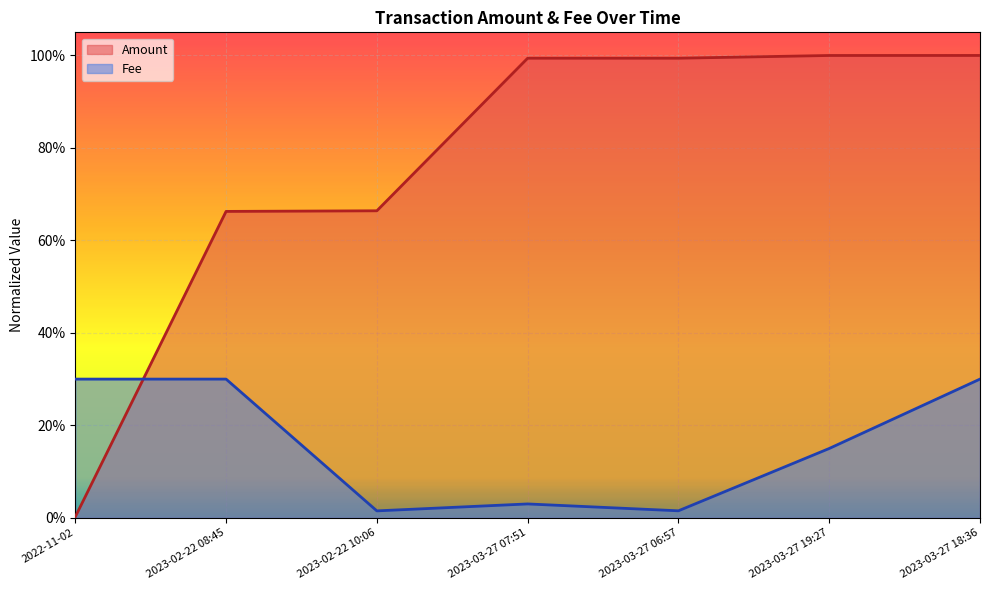

At 2023-03-27 18:36, list the series in order from smallest to largest.

Fee, Amount